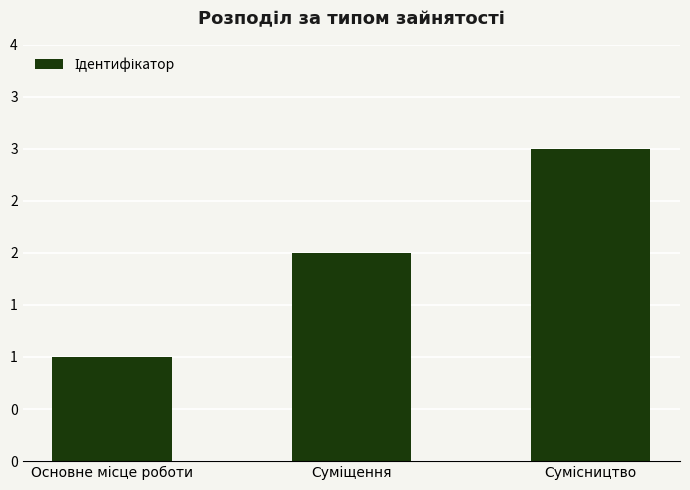

Does the chart contain any negative values?

No